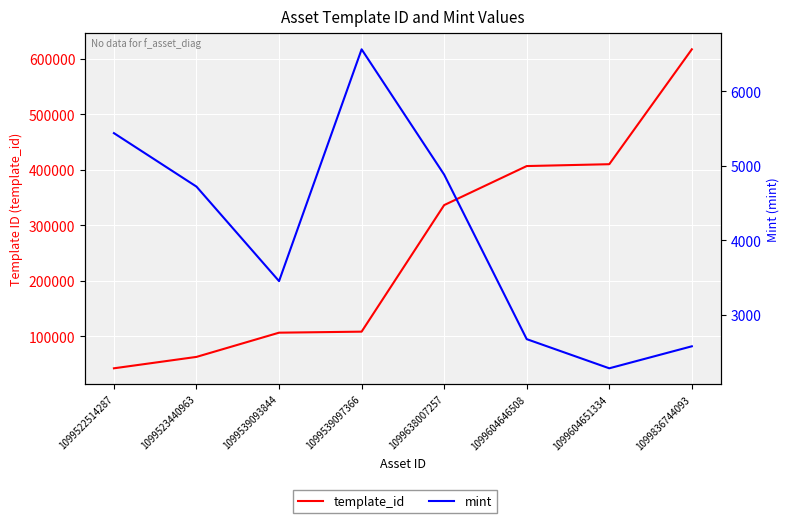

What is the average value of the mint series?

4076